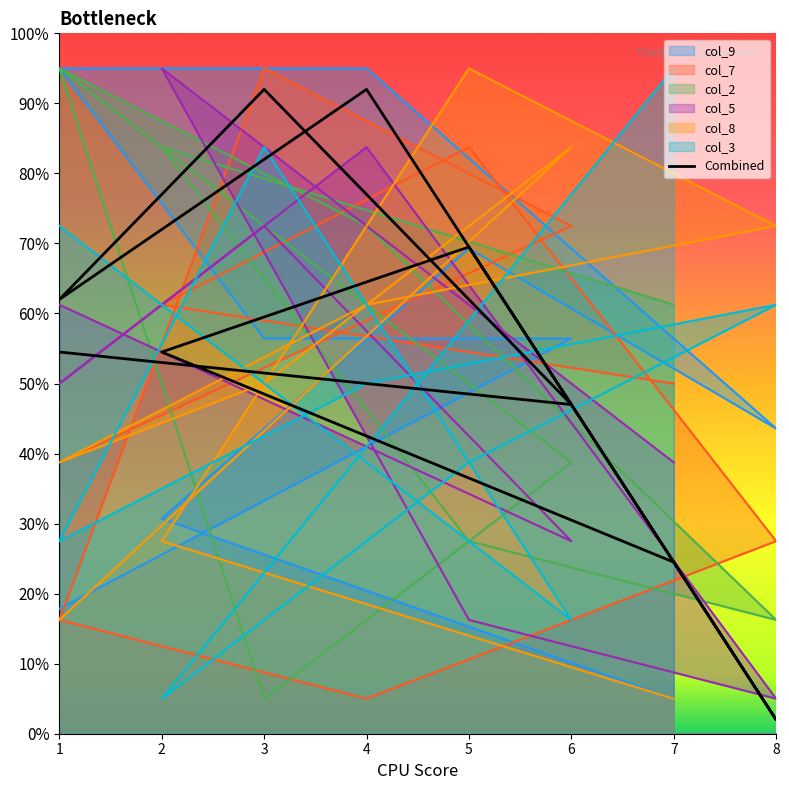

Reading left to right, transcribe all the data shown in this chart.

col_9: 1=1.8	6=5.6	3=5.6	1=9.5	4=9.5	8=4.4	5=6.9	2=3.1	7=0.5
col_7: 1=3.9	6=7.2	3=9.5	1=1.6	4=0.5	8=2.8	5=8.4	2=6.1	7=5.0
col_2: 1=9.5	6=3.9	3=0.5	1=9.5	4=7.2	8=1.6	5=2.8	2=8.4	7=6.1
col_5: 1=6.1	6=2.8	3=7.2	1=5.0	4=8.4	8=0.5	5=1.6	2=9.5	7=3.9
col_8: 1=1.6	6=8.4	3=5.0	1=3.9	4=6.1	8=7.2	5=9.5	2=2.8	7=0.5
col_3: 1=7.2	6=1.6	3=8.4	1=2.8	4=5.0	8=6.1	5=3.9	2=0.5	7=9.5